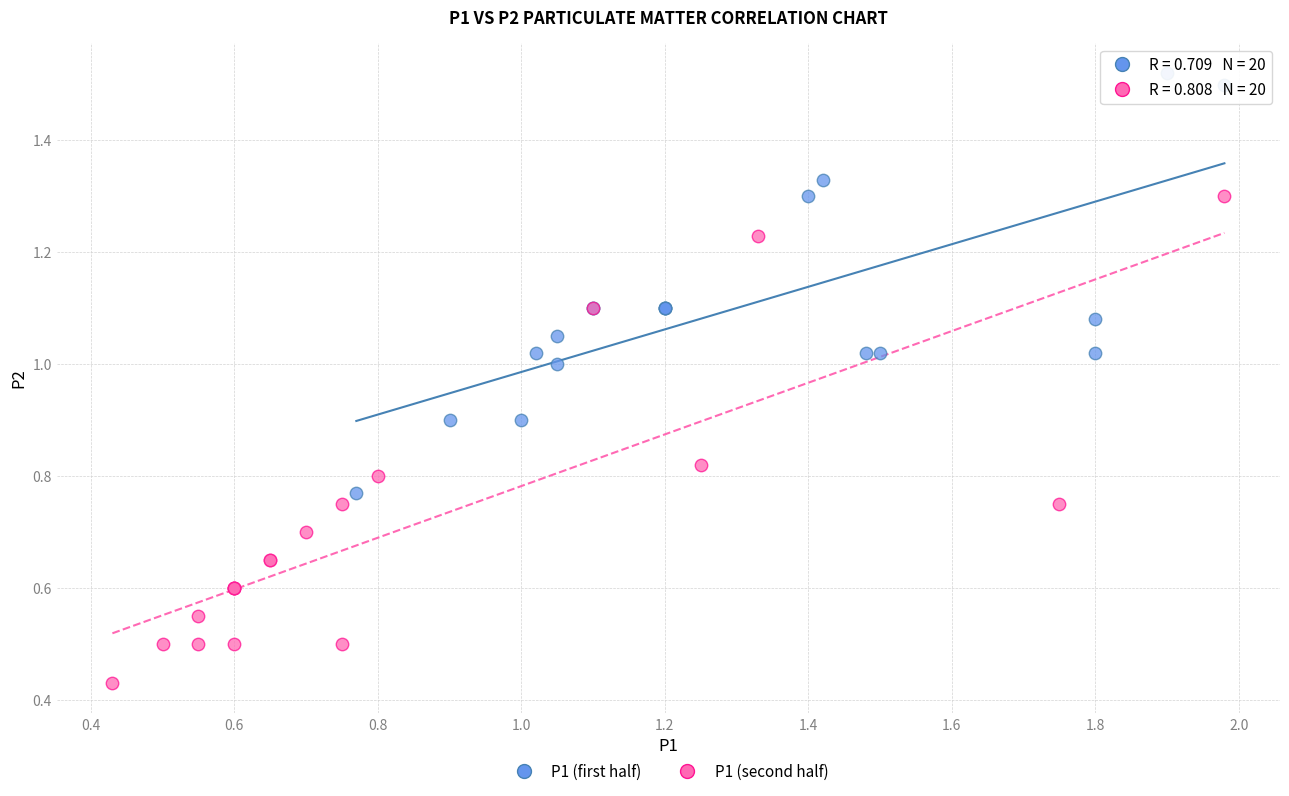

What are all the series names shown in the legend?

P1 (first half), P1 (second half)